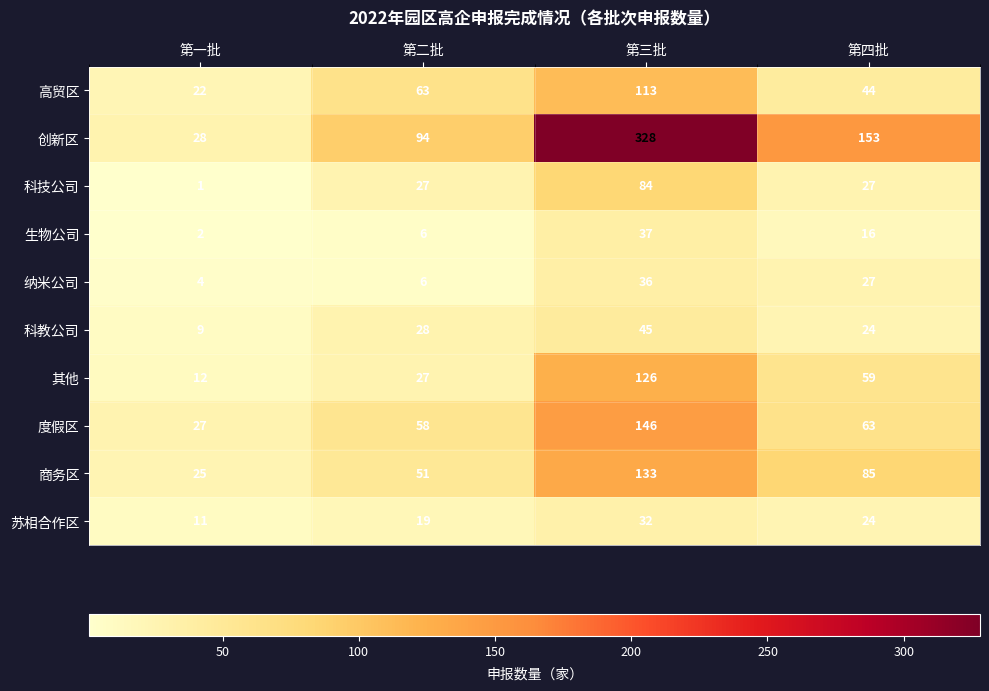

Is it true that 其他 equals 12 at 第一批?

True